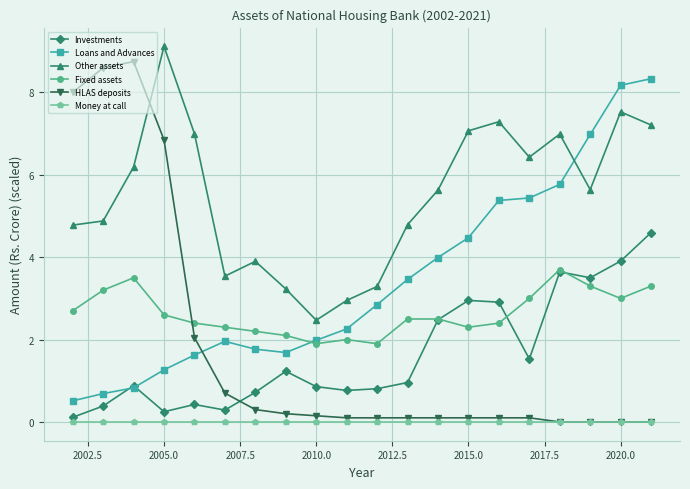

True or false: Investments has more than 2 points higher than both neighbors.

True